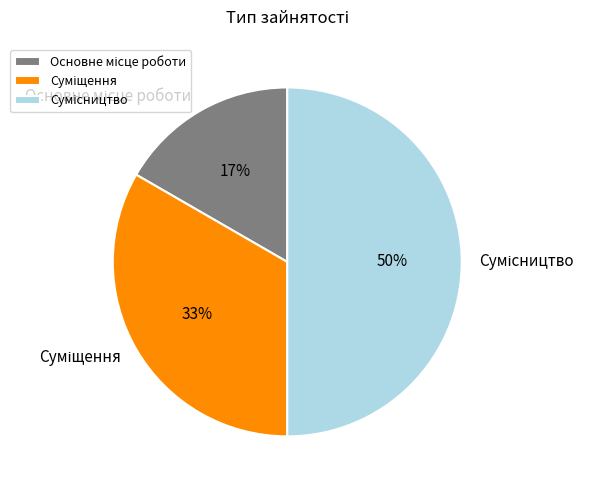

To the nearest percent, what is the difference between the largest and smallest slice percentages?

33%